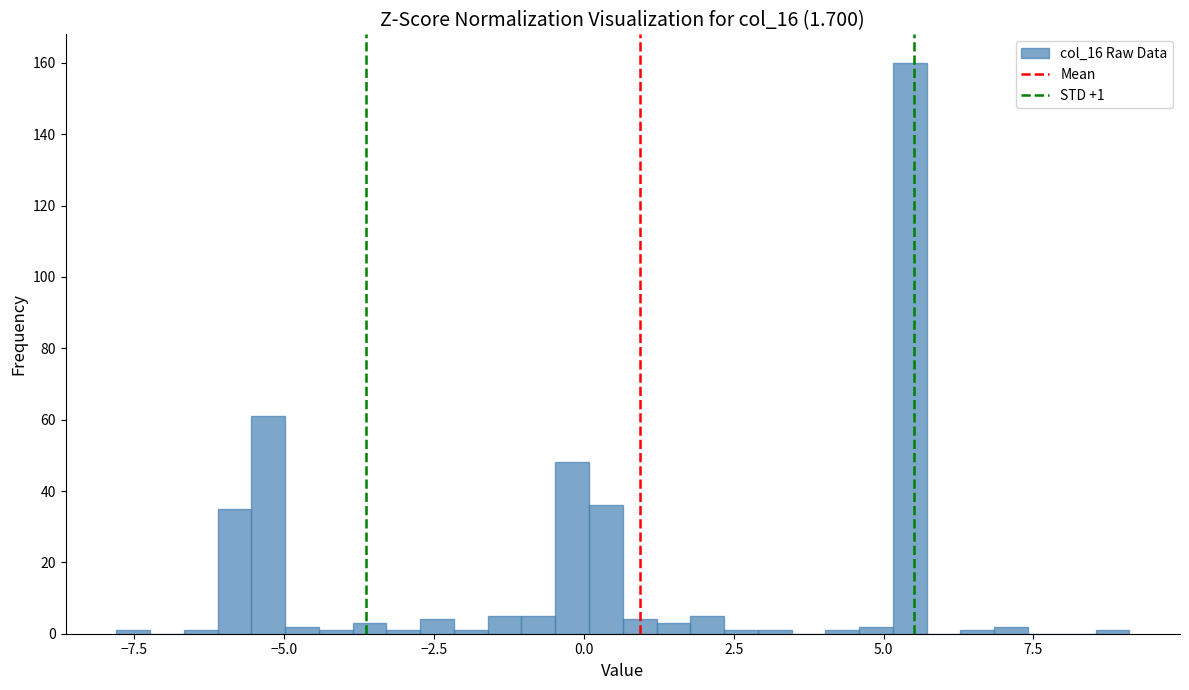

Read against the x-axis, roughly where is the centre of the tallest bar?

5.5